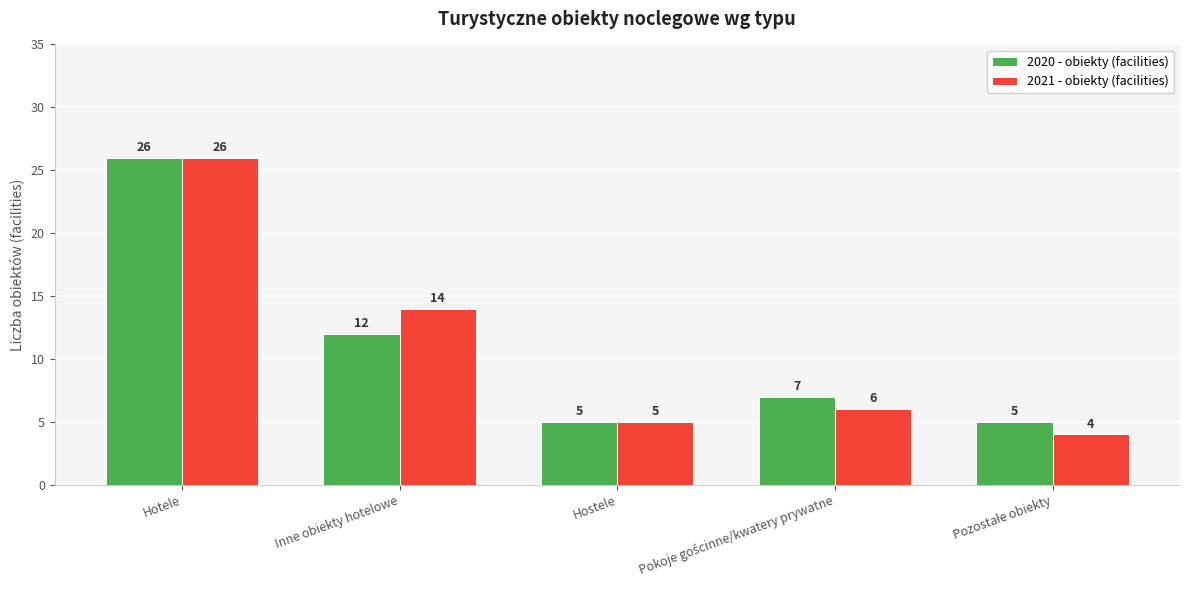

Is it true that 2021 - obiekty (facilities) equals 5 at Hostele?

True